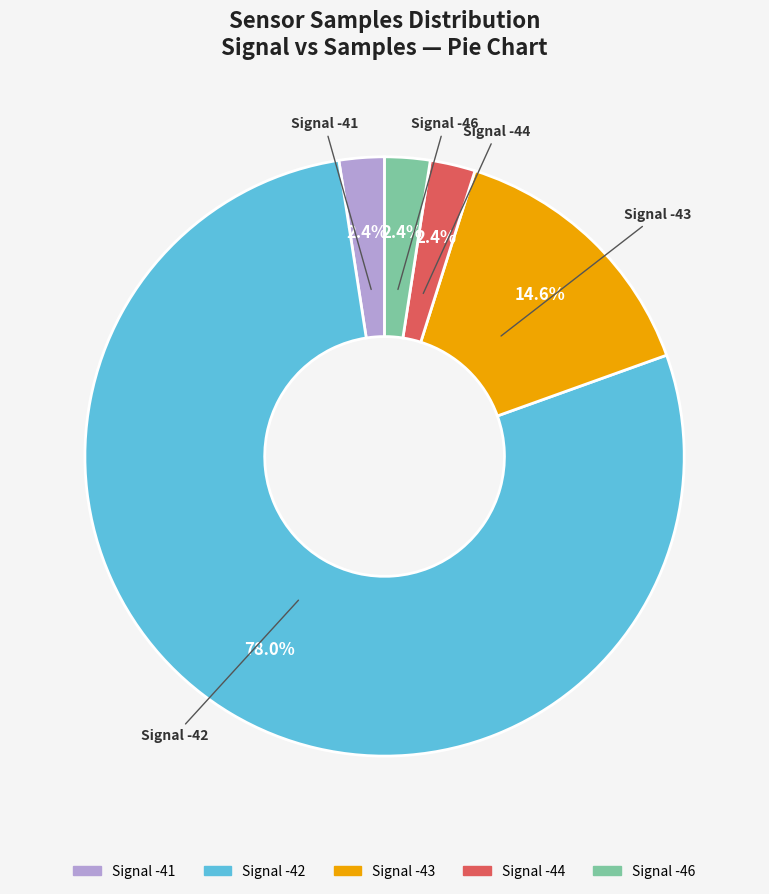

How many slices are in this pie chart?

5